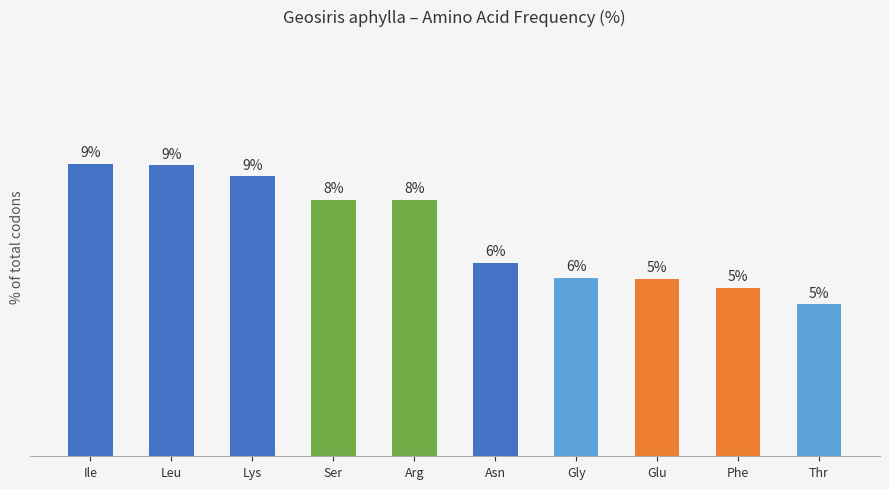

Where is the data nearest to the value 6?

Asn